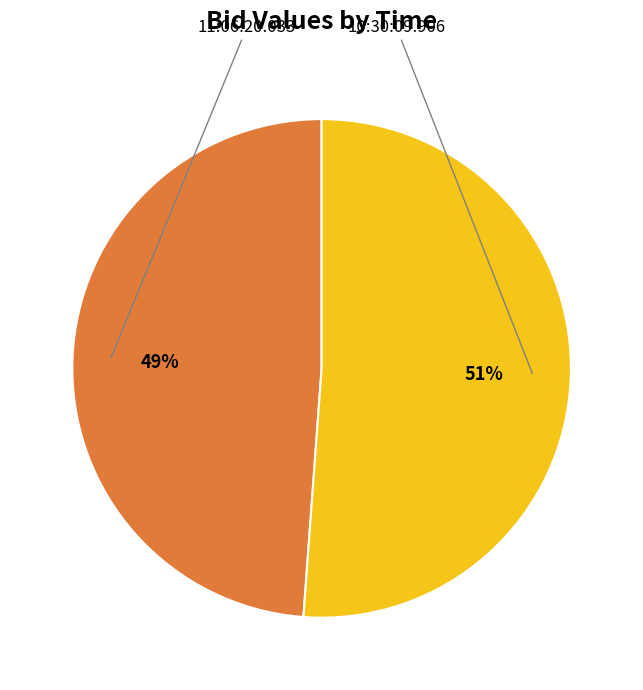

Which category has the smallest portion of the pie?

11:06:20.033